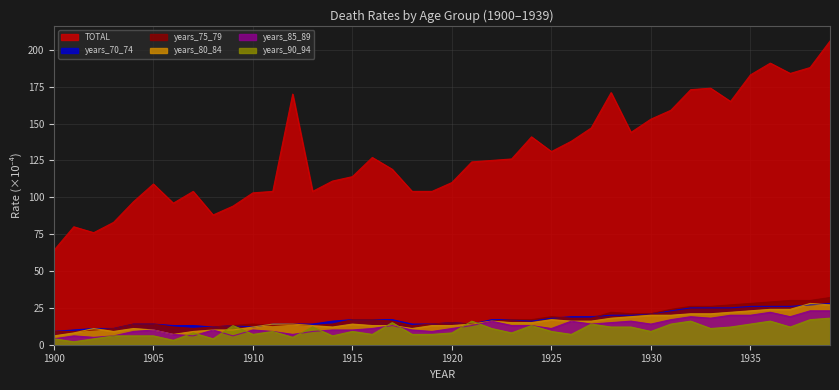

Does the chart display data point markers on the line(s)?

No